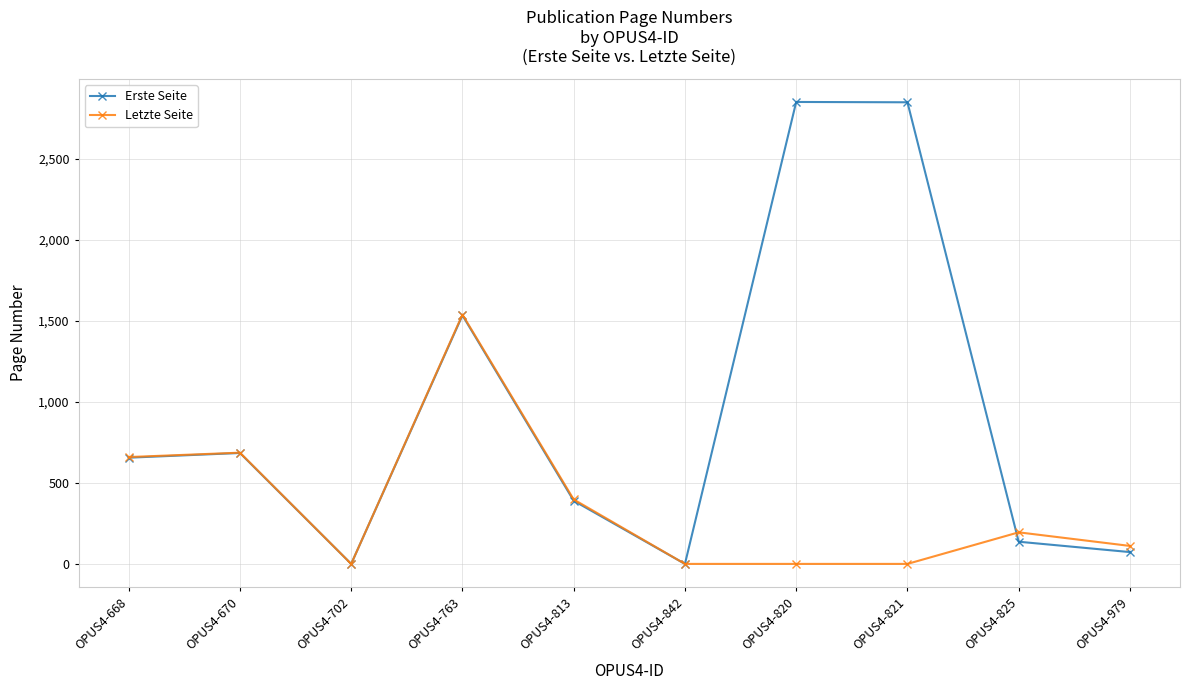

List the series in order of their peak value, highest first.

Erste Seite, Letzte Seite